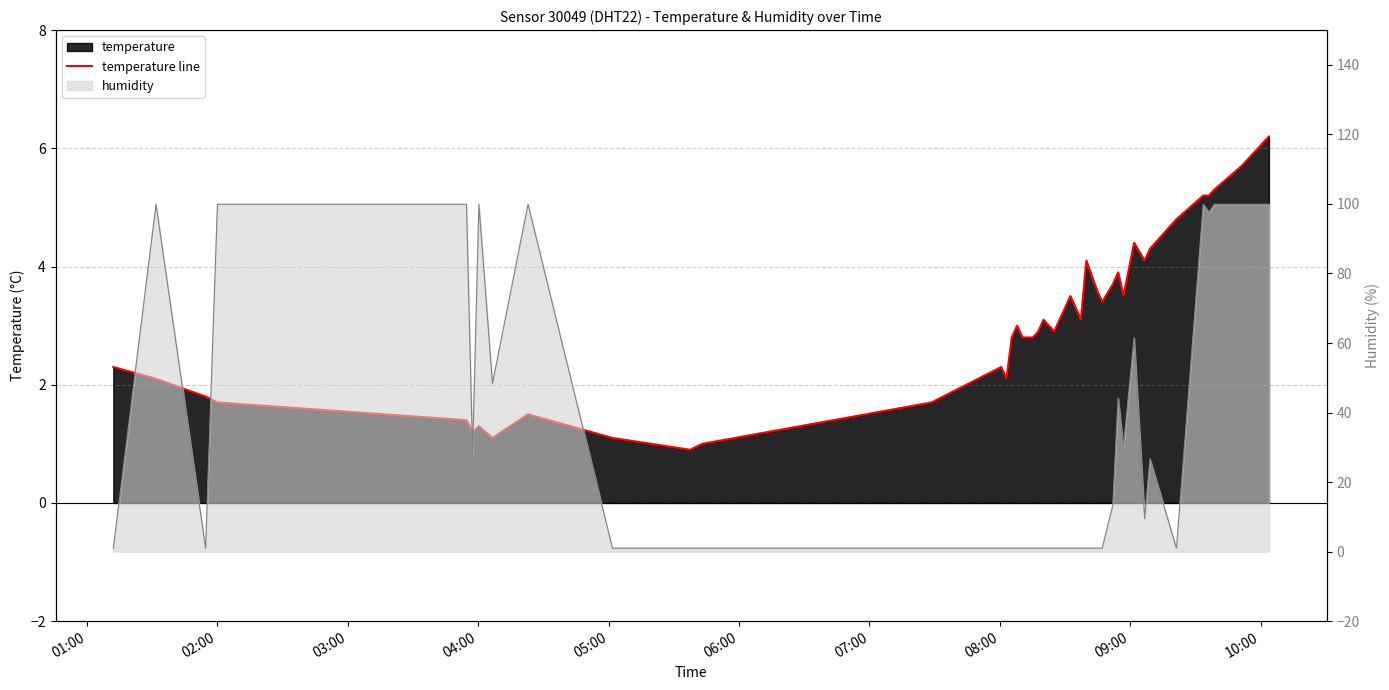

Reading left to right, extract all data points from this chart.

2.3	2.1	1.8	1.7	1.4	1.2	1.3	1.1	1.5	1.1	0.9	1.0	1.7	2.3	2.1	2.8	3.0	2.8	2.8	2.9	3.1	2.9	3.1	3.5	3.1	4.1	3.6	3.4	3.7	3.9	3.5	4.4	4.1	4.3	4.8	5.2	5.2	5.3	5.7	6.2